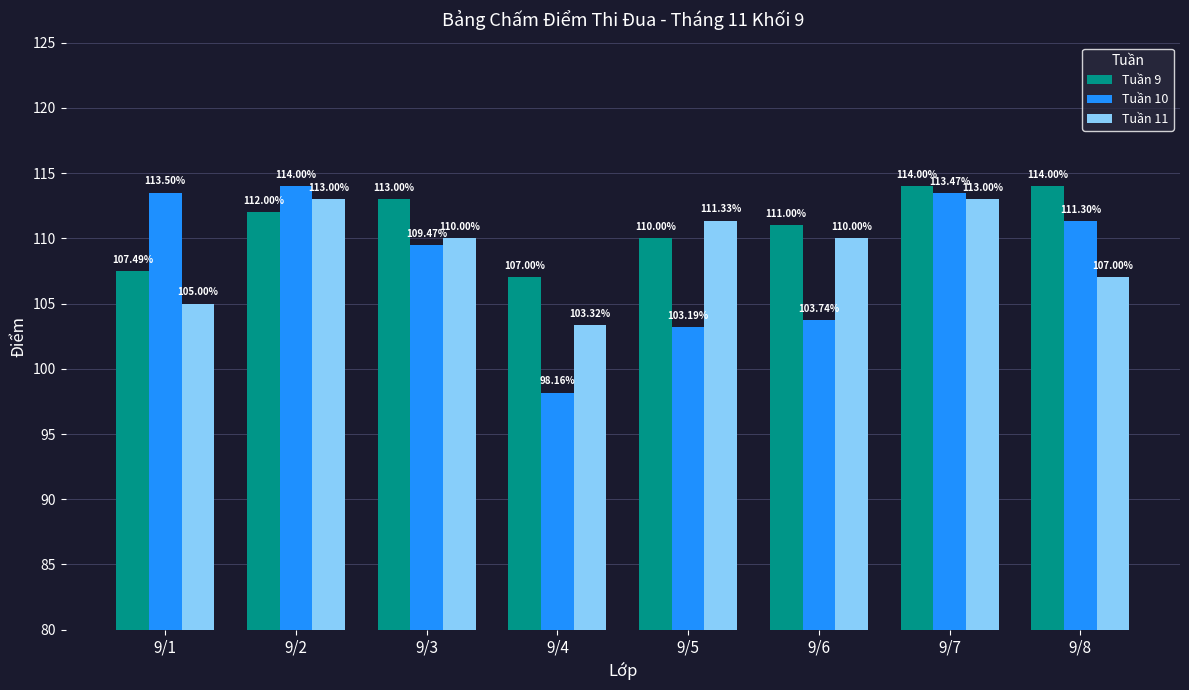

What is the smallest value displayed?

98.2